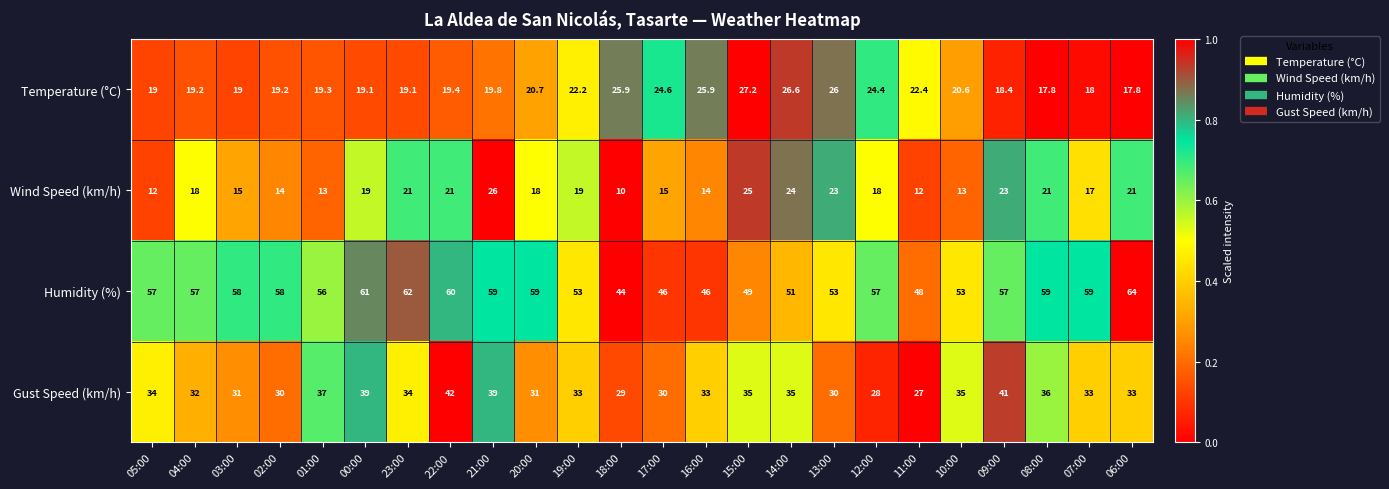

What is the total value across all series at 20:00?

128.7